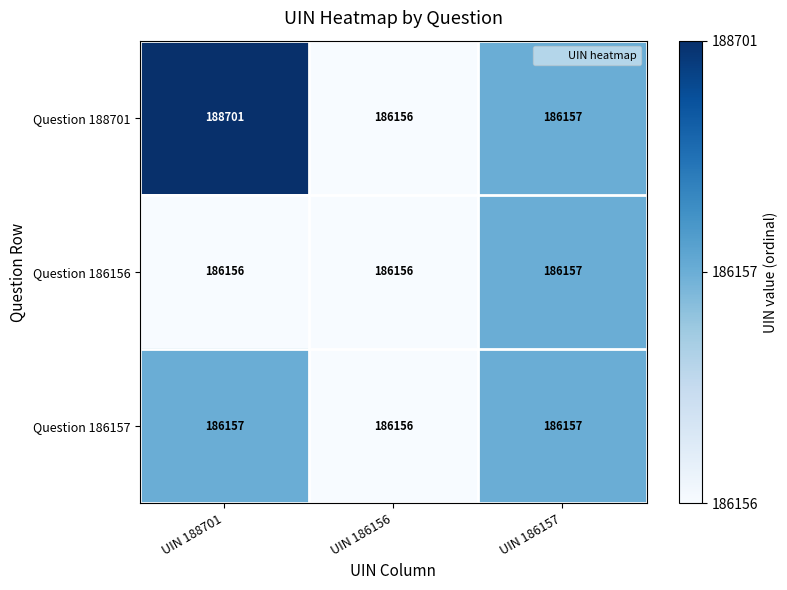

Which series changed the most between UIN 188701 and UIN 186157?

Question 188701